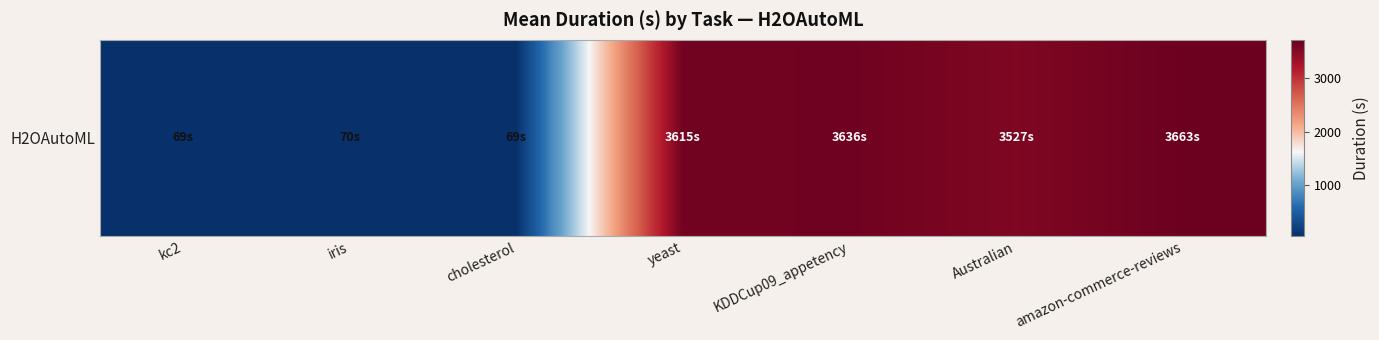

How many categories are shown in the chart?

7